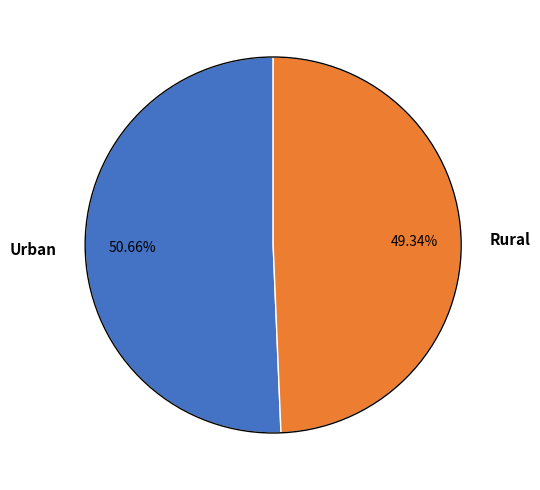

How many segments does this pie chart have?

2